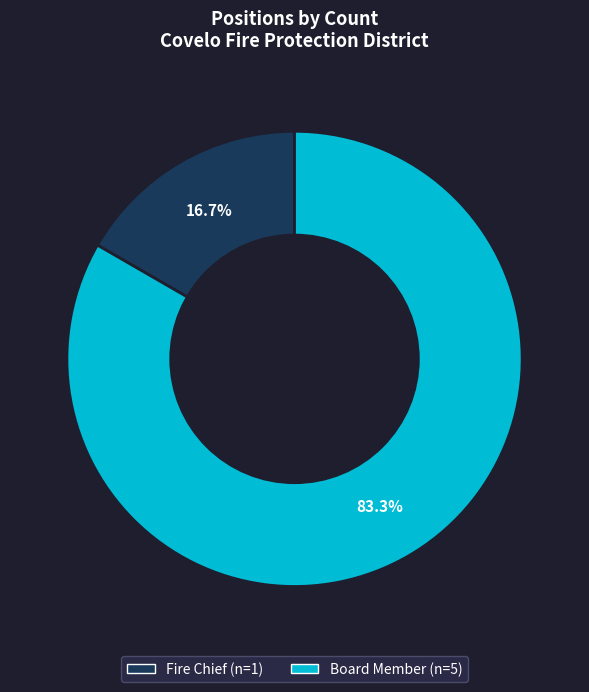

Do Board Member and Fire Chief together represent more than half of the pie?

Yes